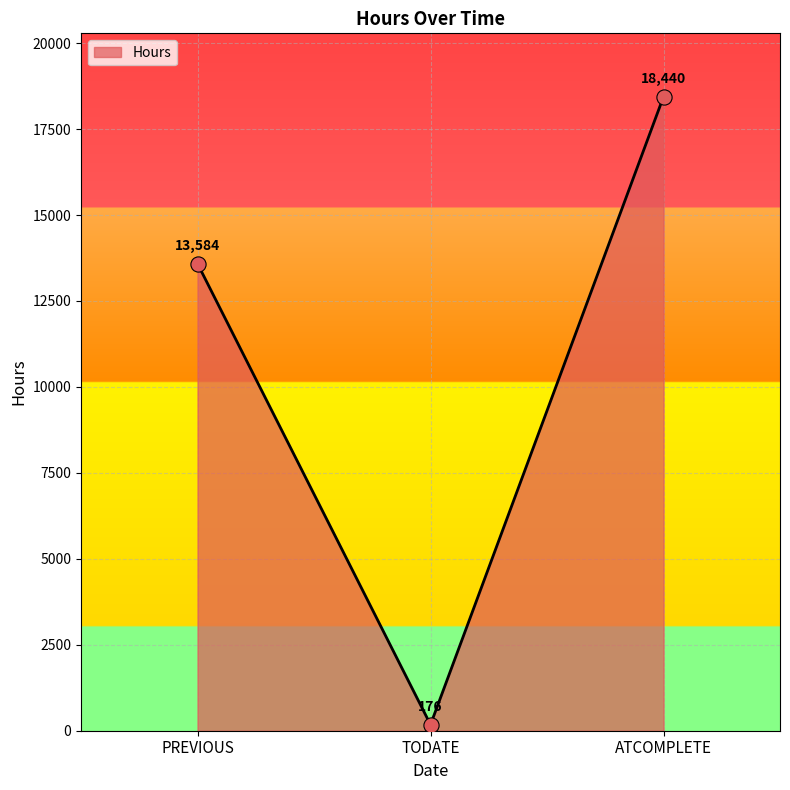

What is the change in value from TODATE to ATCOMPLETE?

+18264